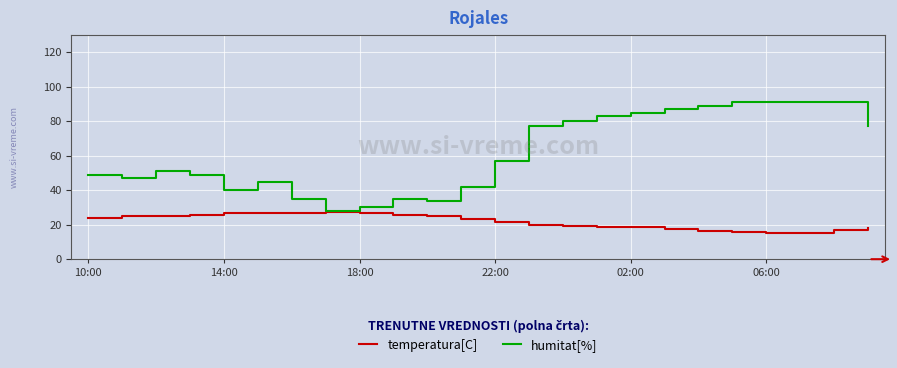

What is the maximum value shown in the chart?

91.0